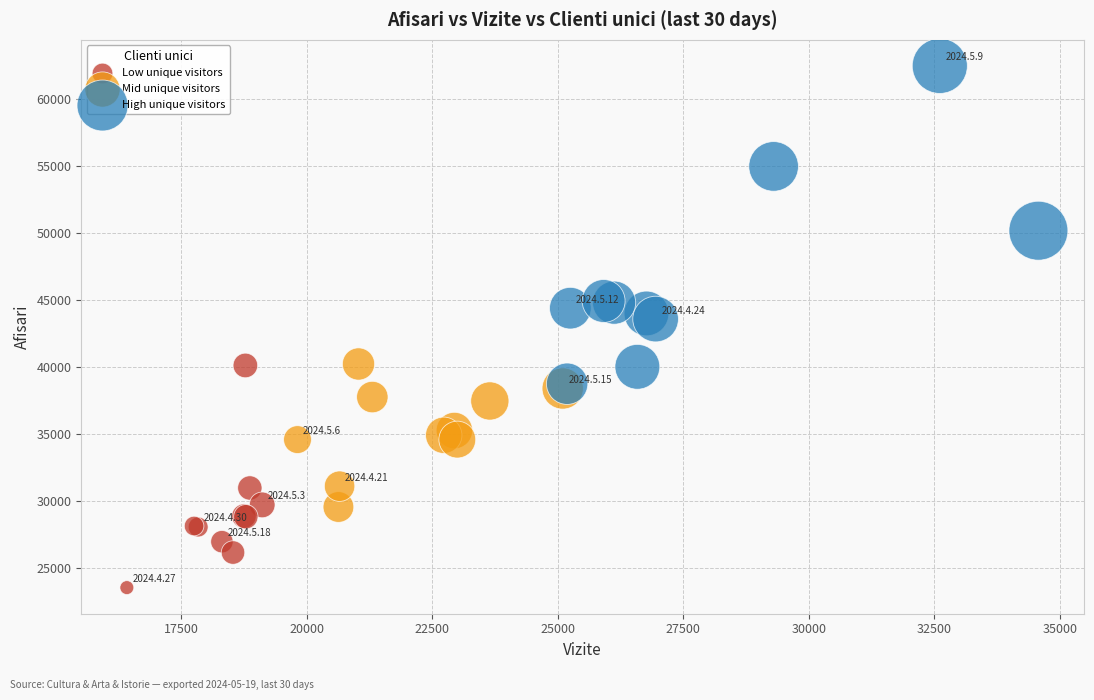

Which series reaches the maximum Y coordinate?

High unique visitors